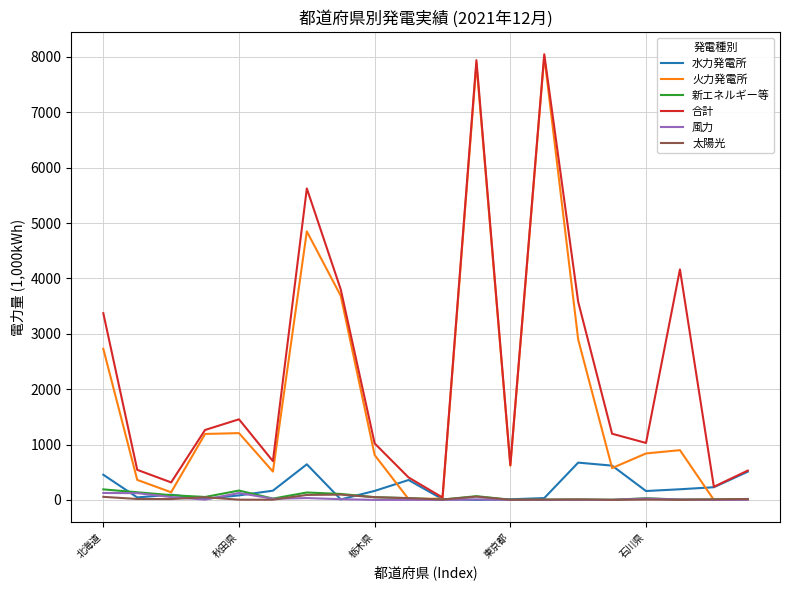

What is the average value of the 火力発電所 series?

1861.4